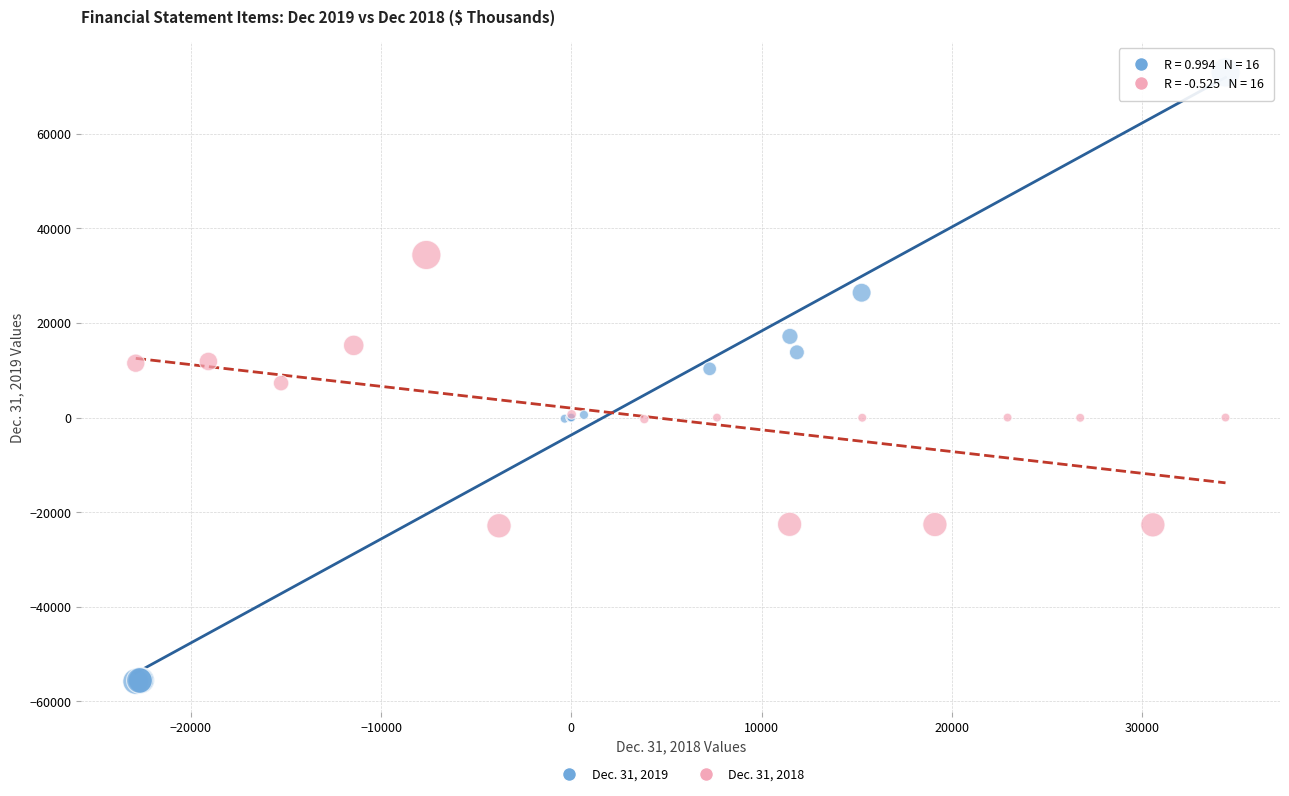

Which series has the widest spread of Y values?

Dec. 31, 2019